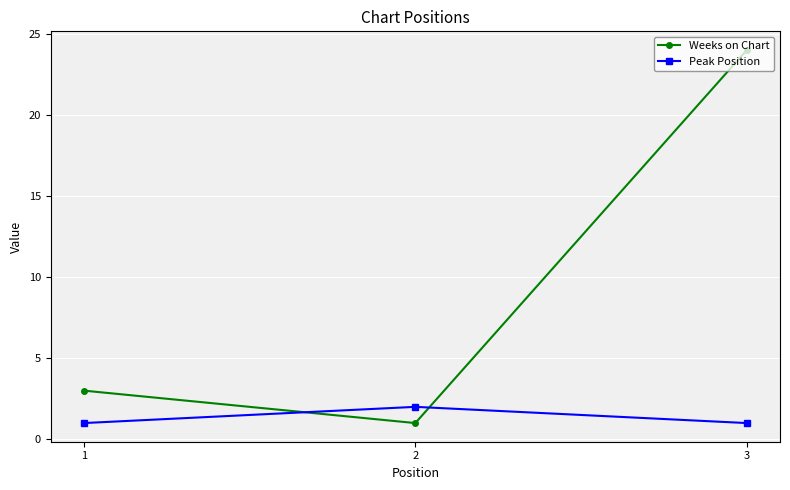

What is the maximum value for Weeks on Chart?

24